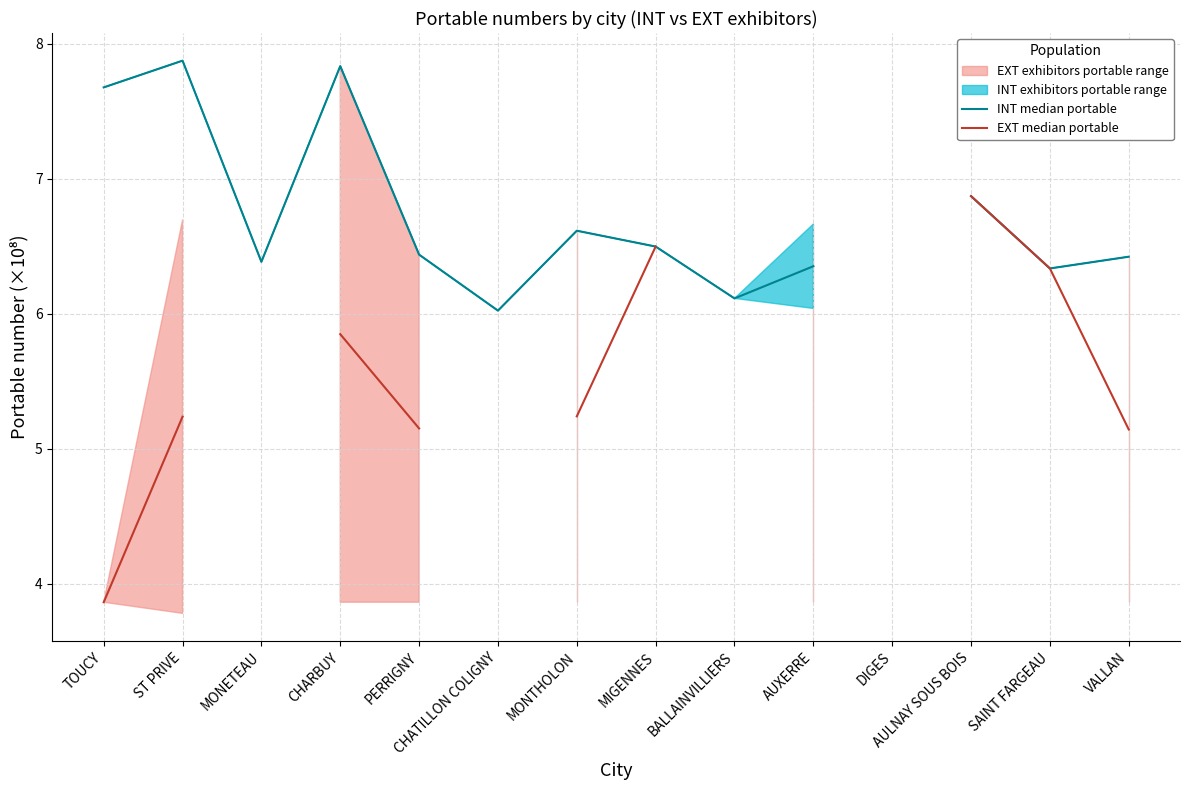

Does the chart have visible grid lines?

Yes